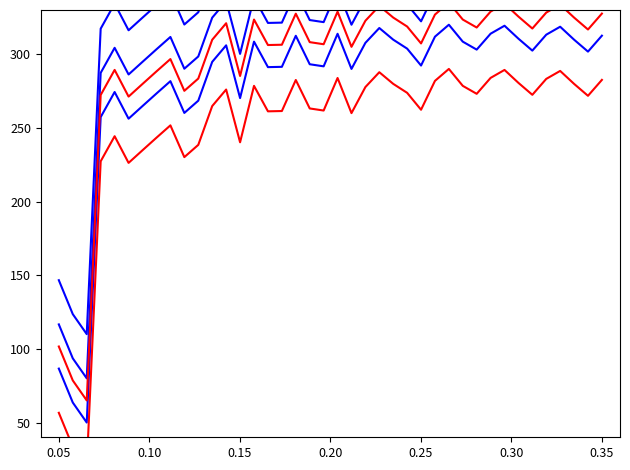

True or false: Series Red 2 has more than 0 points higher than both neighbors.

True